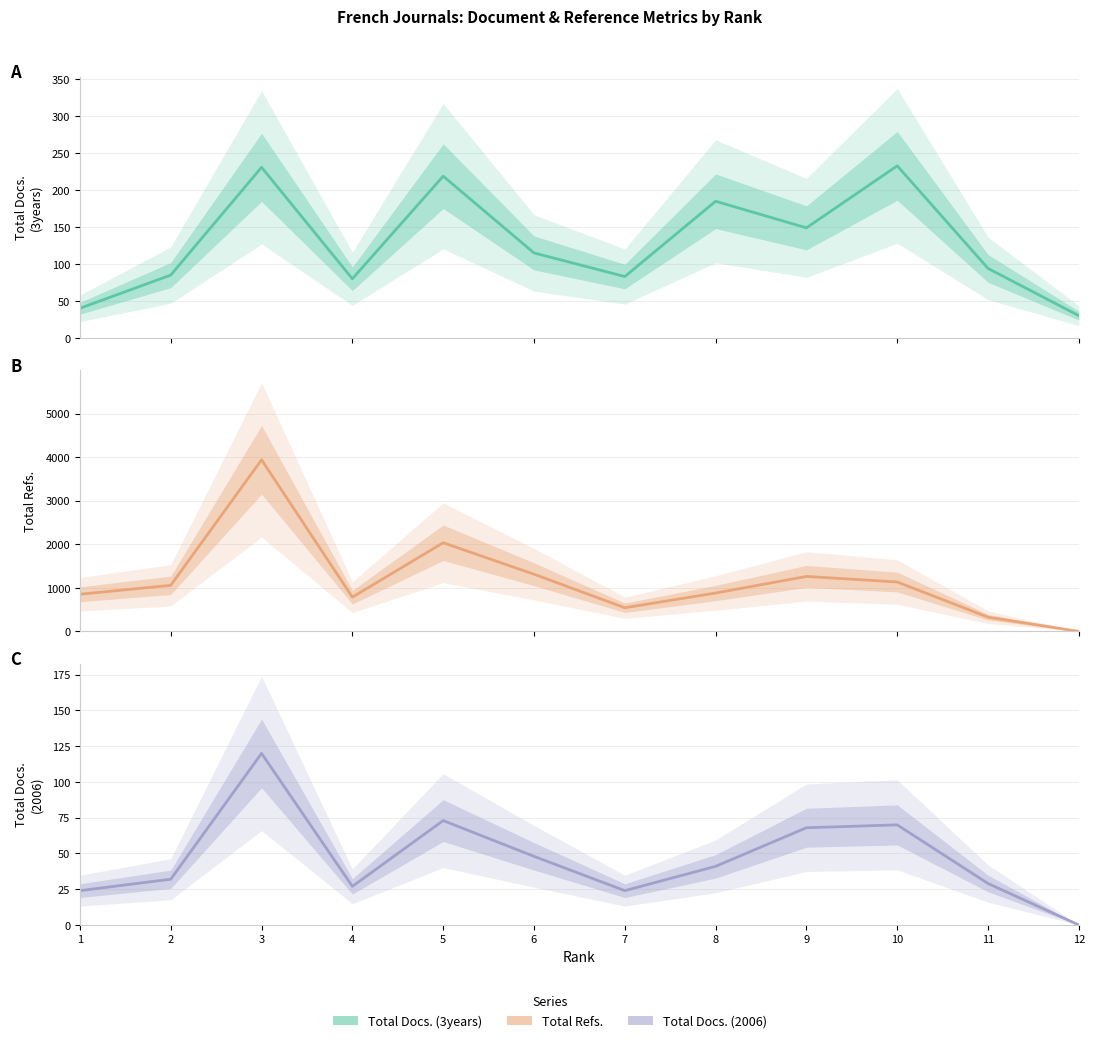

True or false: Total Docs. (3years) and Total Refs. intersect in this chart.

True